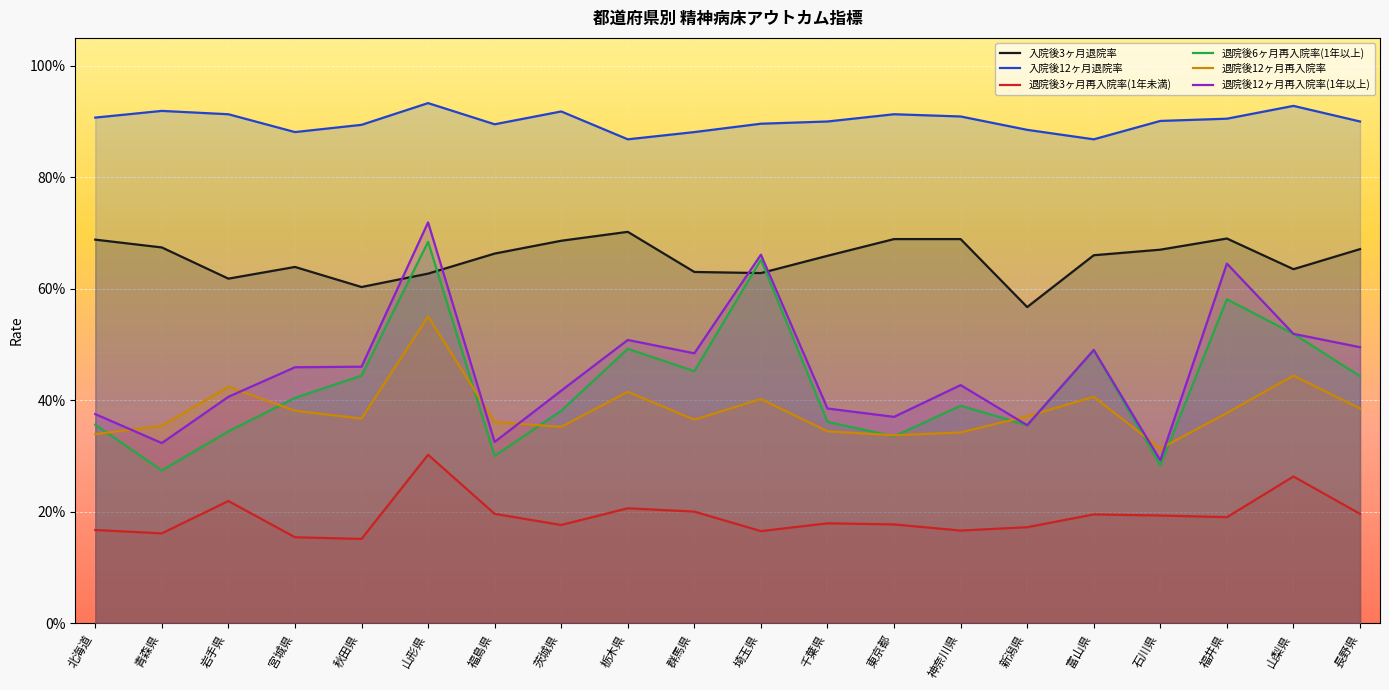

The value of 退院後3ヶ月再入院率(1年未満) at 神奈川県 is 0.2. True or false?

True